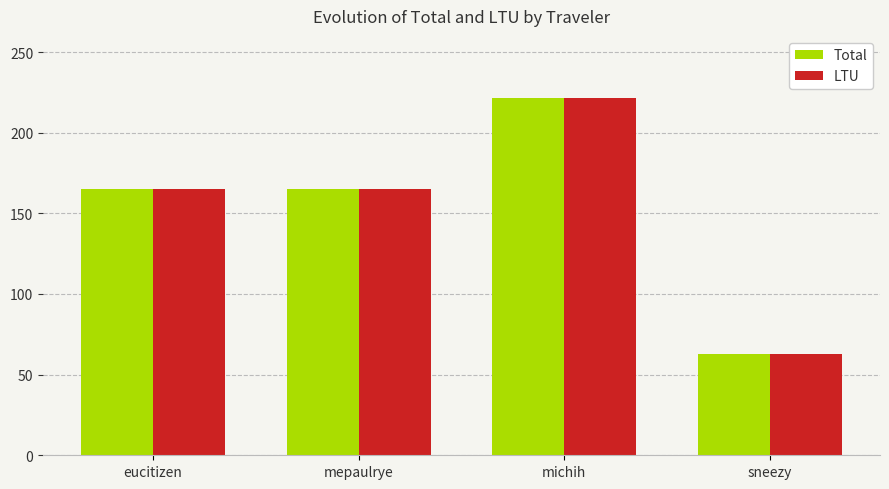

What is the sum of the LTU values at eucitizen and sneezy?

228.1